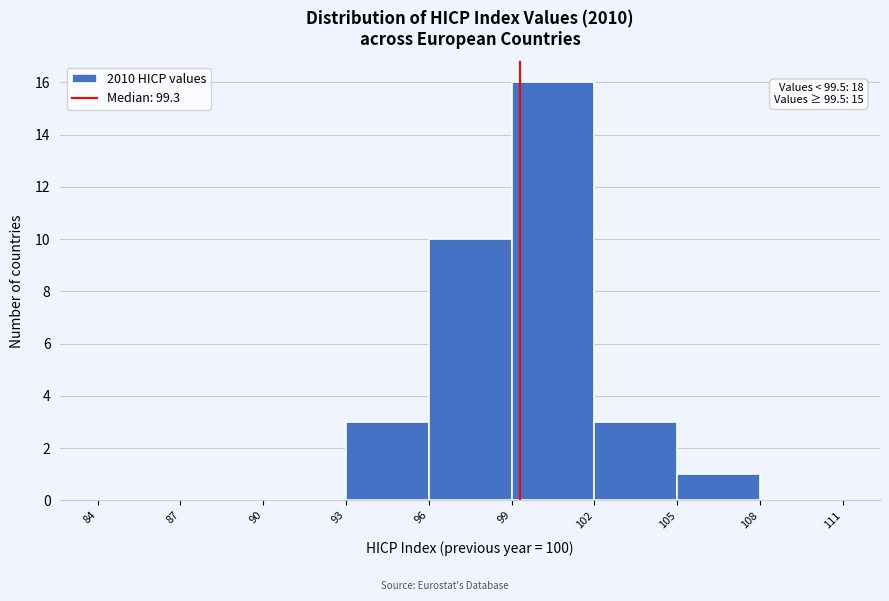

Which range on the x-axis has the tallest bar?

99 to 102